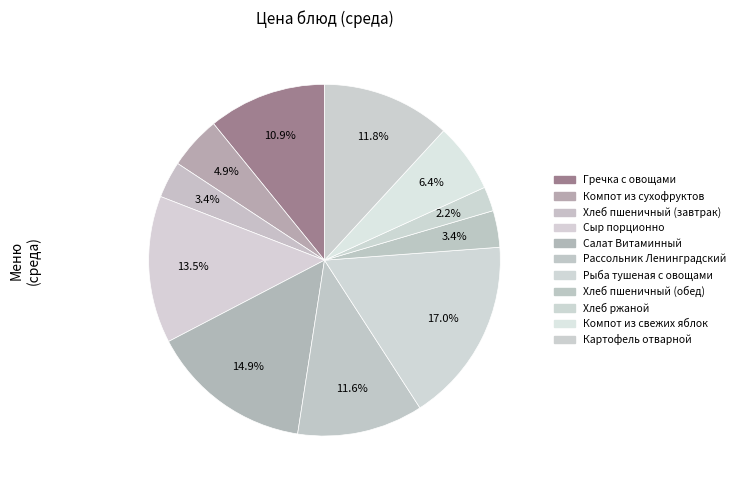

To the nearest percent, what is the combined percentage of Рыба тушеная с овощами and Компот из сухофруктов?

22%